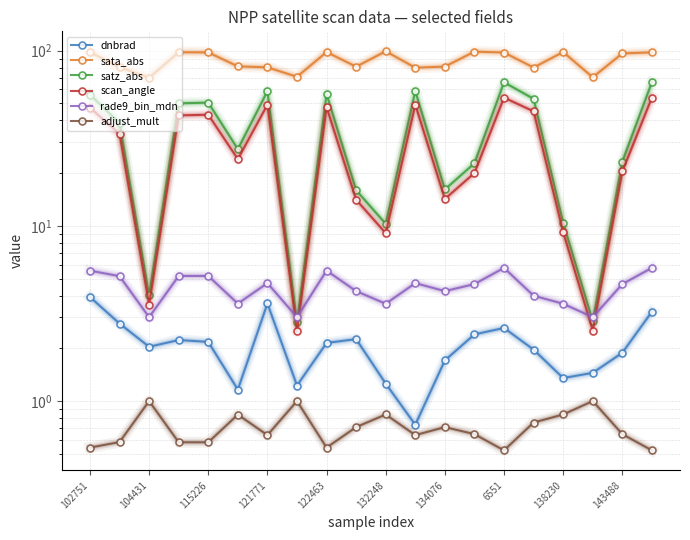

What is the difference between the sata_abs values at 132248 and 121771?

18.8